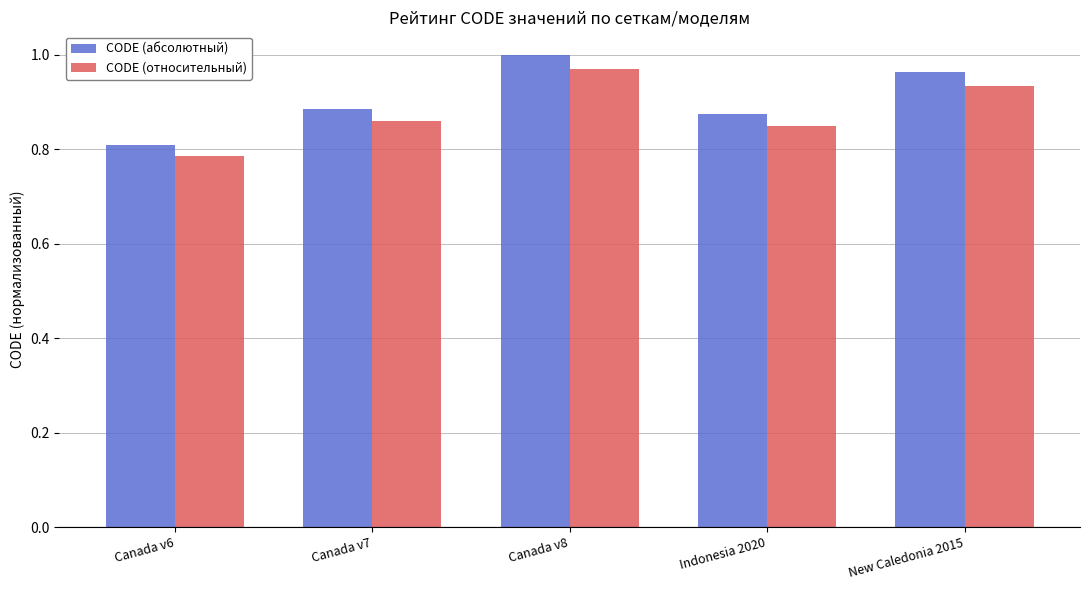

Is the value of CODE (относительный) at Canada v7 greater than the value of CODE (абсолютный) at Canada v6?

Yes